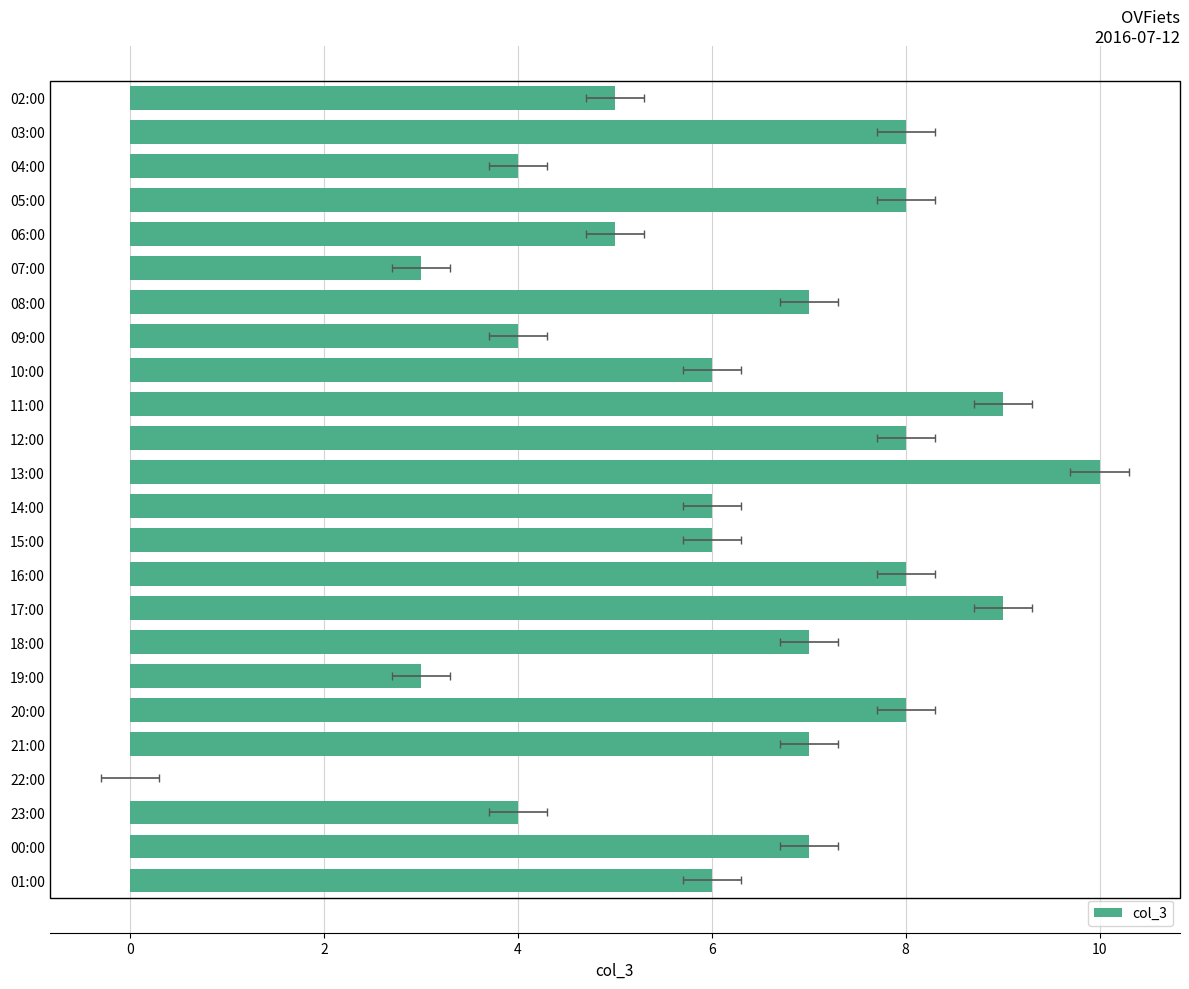

Reading right to left, list all the values displayed in this chart.

6	7	4	0	7	8	3	7	9	8	6	6	10	8	9	6	4	7	3	5	8	4	8	5